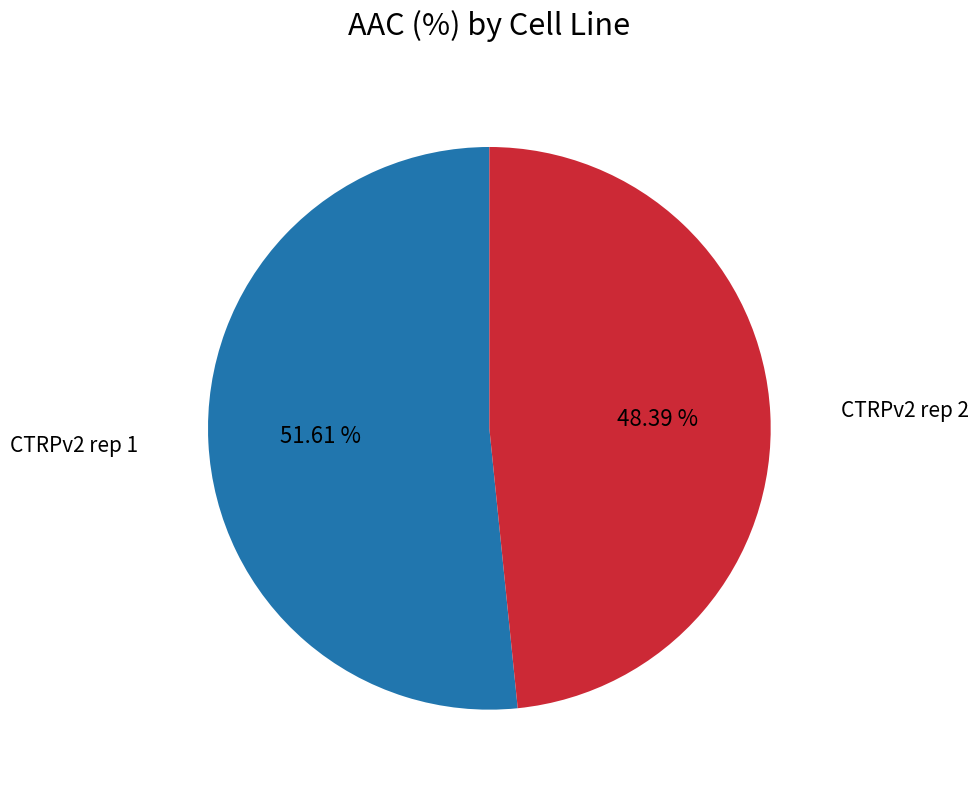

Does any single category account for the majority?

Yes